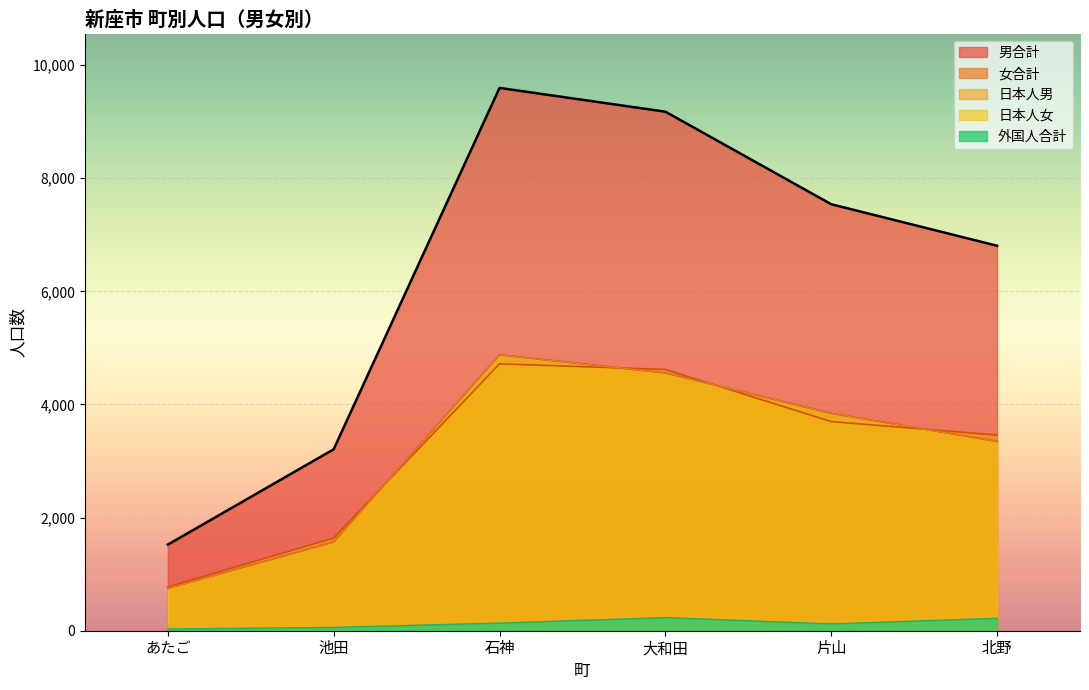

Where is 合計 nearest to the value 2812?

北野